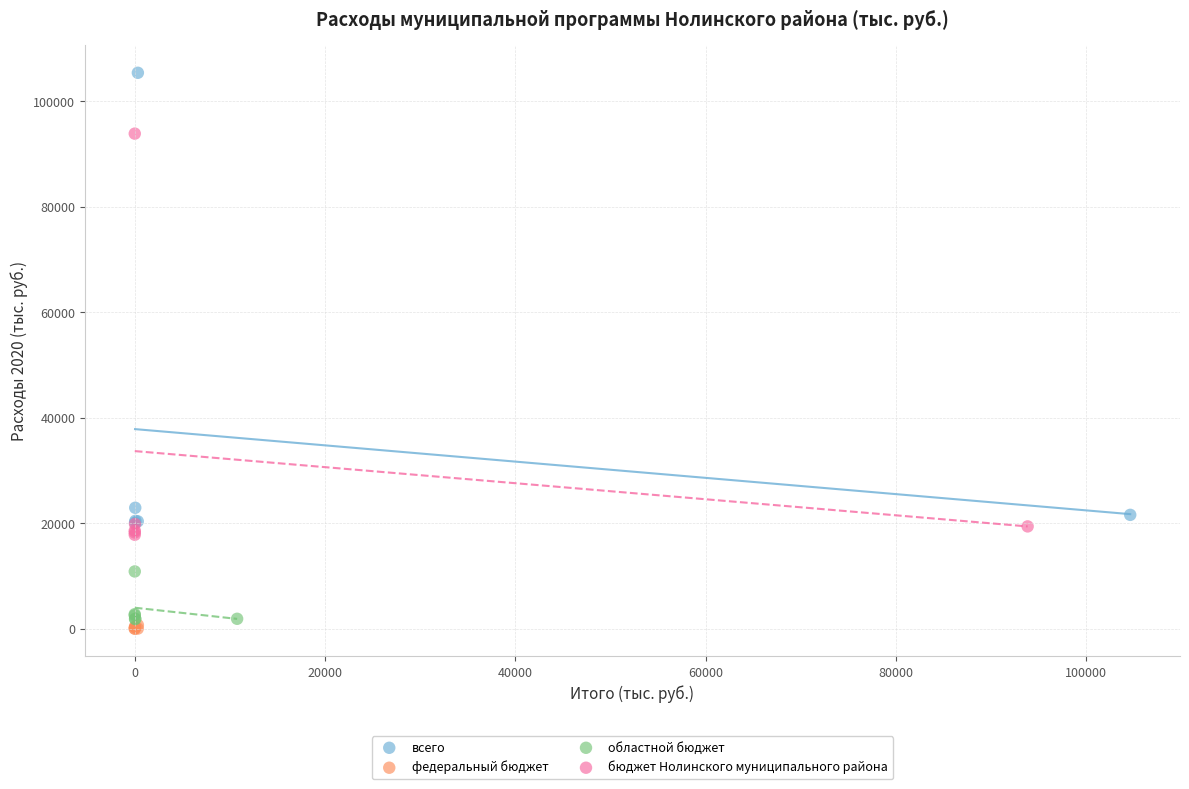

Which series has the widest spread of Y values?

всего